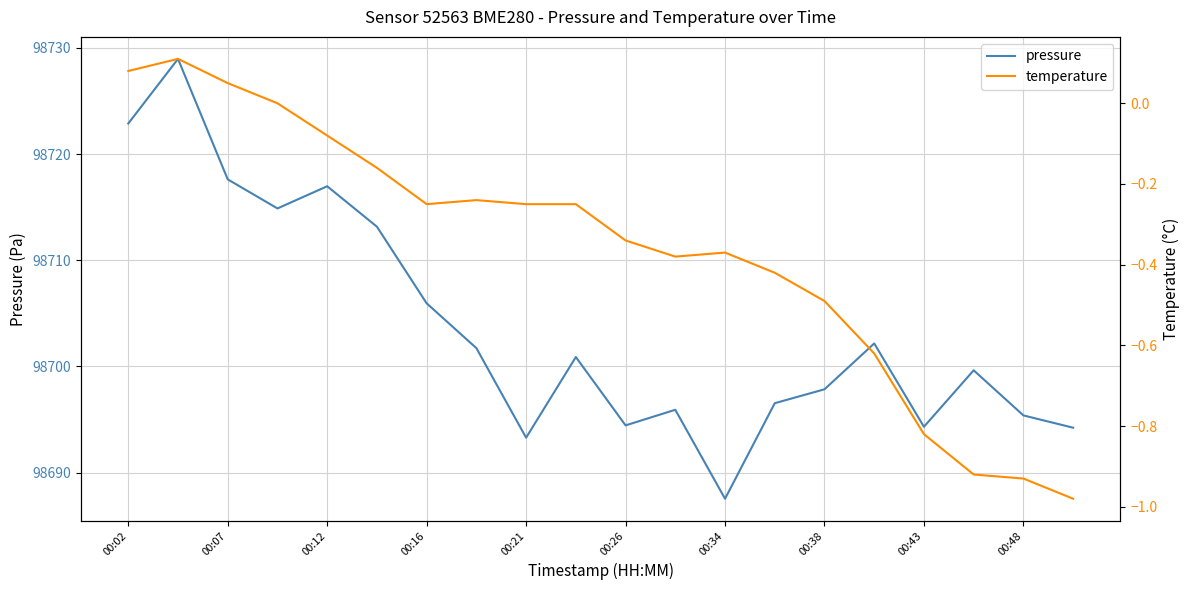

Rank the series by their average value, from lowest to highest.

temperature, pressure